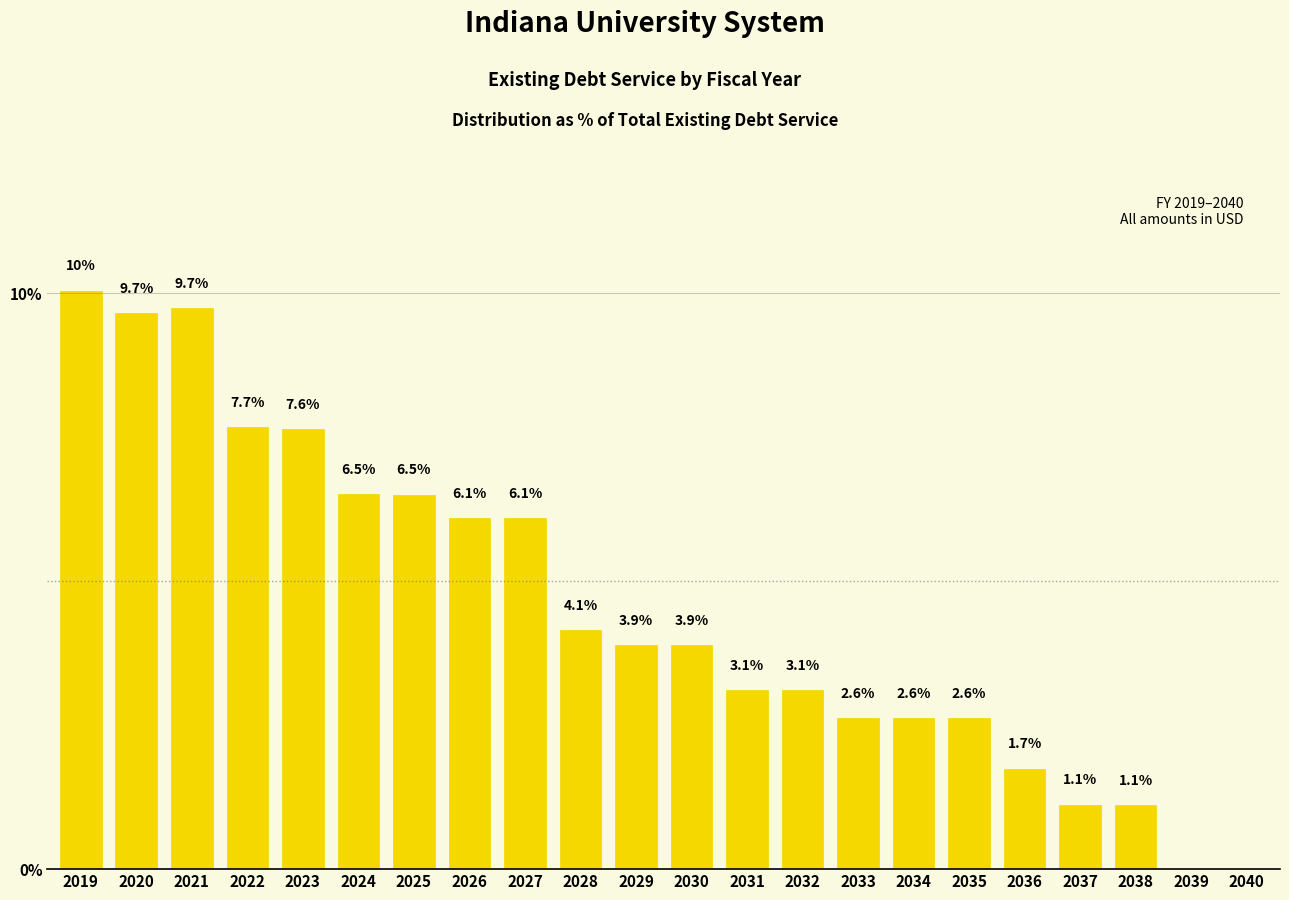

Reading right to left, transcribe all the data shown in this chart.

2040=0.0	2039=0.0	2038=1.1	2037=1.1	2036=1.7	2035=2.6	2034=2.6	2033=2.6	2032=3.1	2031=3.1	2030=3.9	2029=3.9	2028=4.1	2027=6.1	2026=6.1	2025=6.5	2024=6.5	2023=7.6	2022=7.7	2021=9.7	2020=9.7	2019=10.0